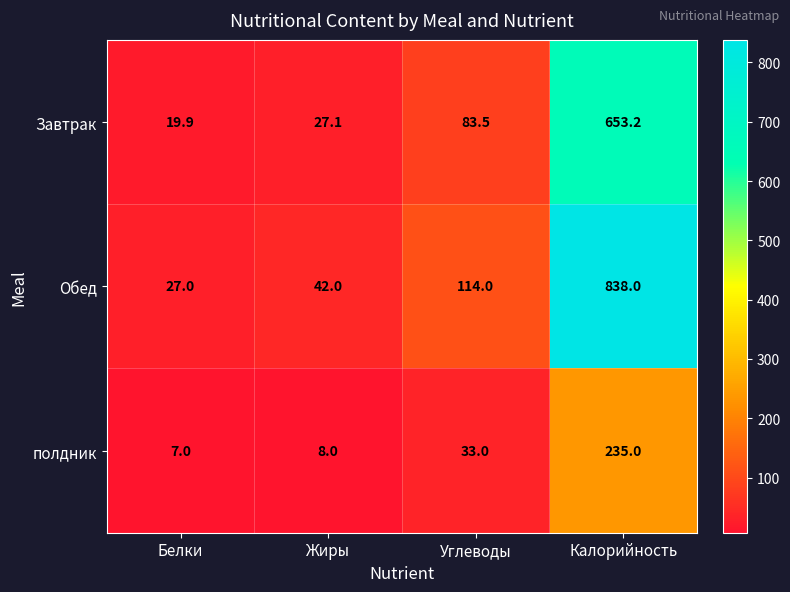

True or false: Завтрак has a value of 653.2 at Калорийность.

True